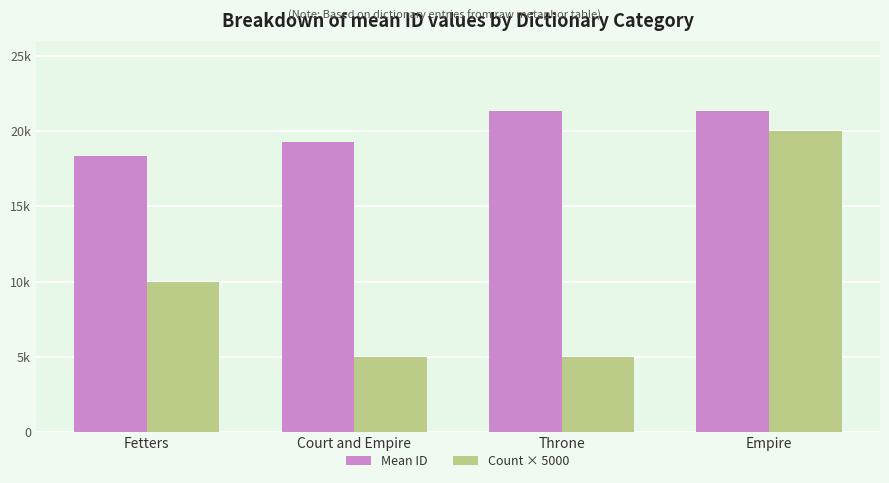

What is the approximate value of Mean ID at Throne?

21356